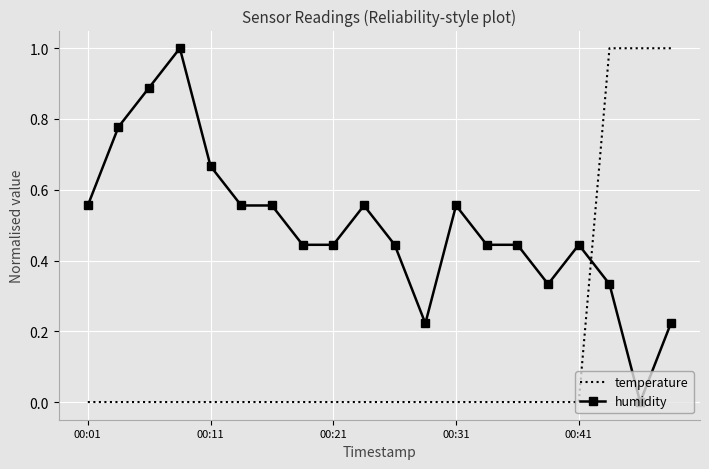

List the series in order of their overall mean, highest first.

humidity, temperature